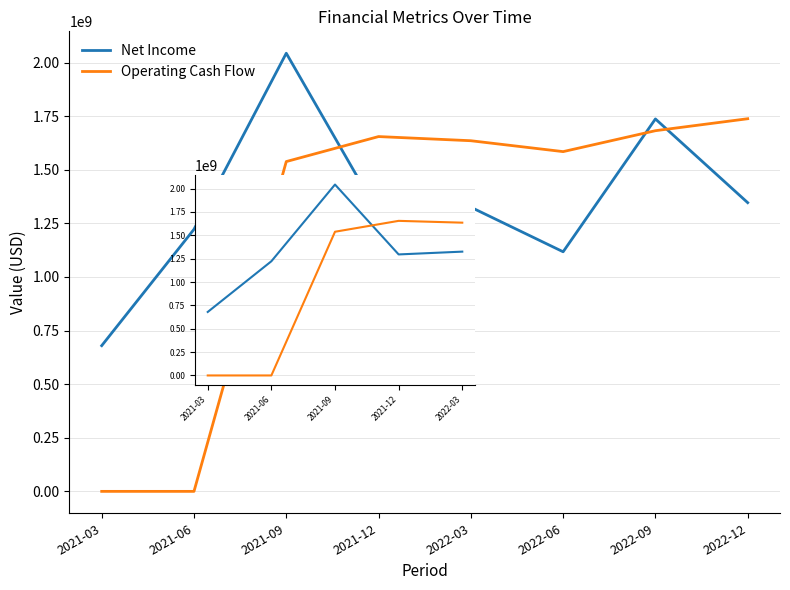

At which category is the sum across all series the highest?

2021-09